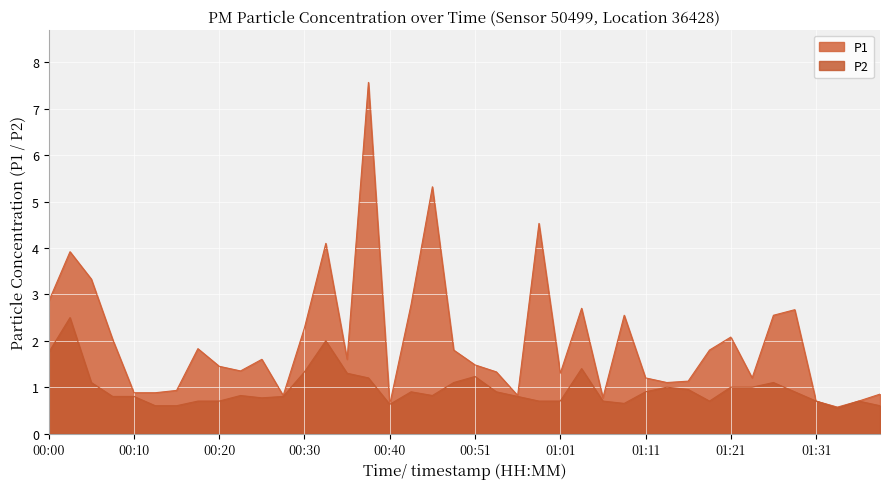

What is the lowest value of the P1 series?

0.6